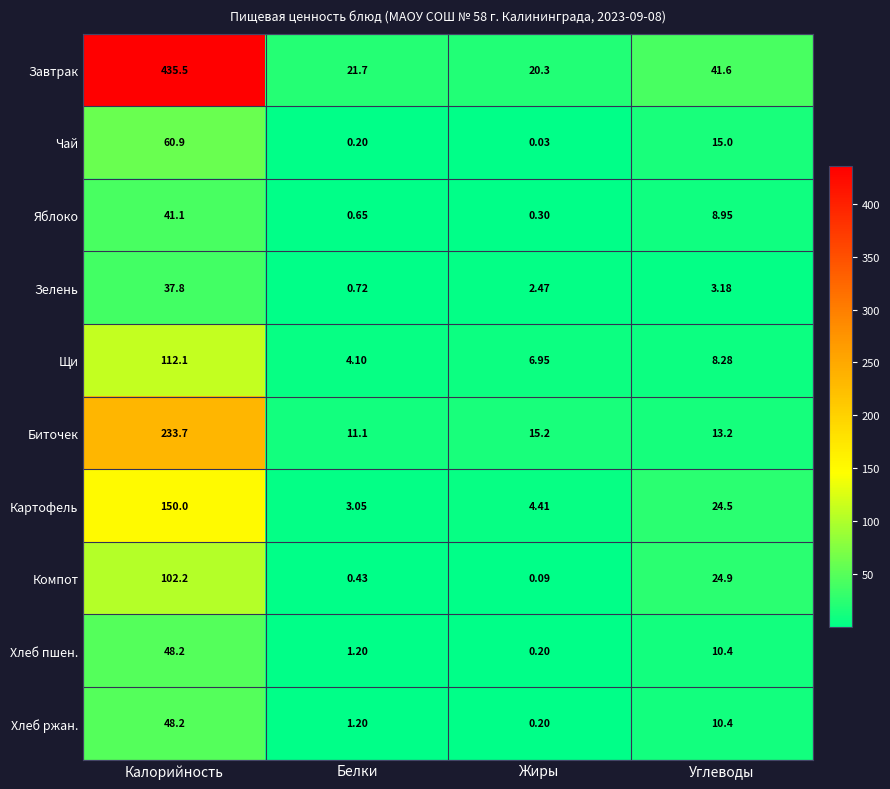

How many data points does each series have?

4